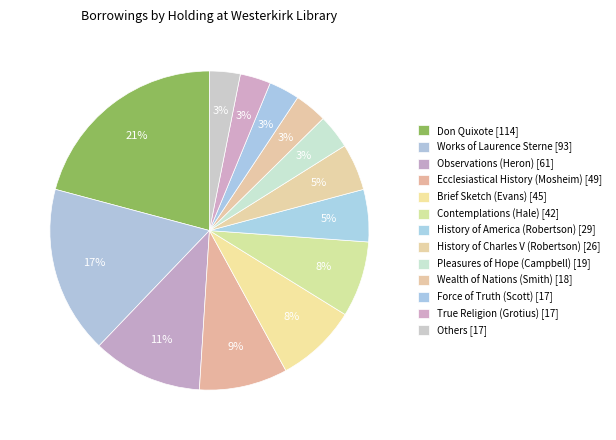

What is the largest slice in the pie chart?

Don Quixote [114]